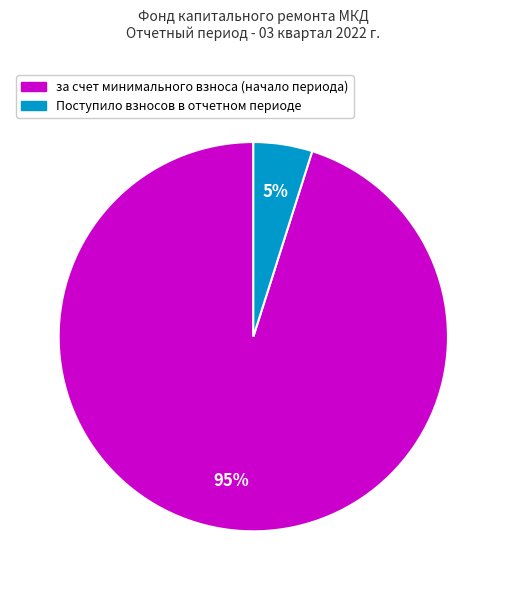

Is there a majority slice in this chart?

Yes